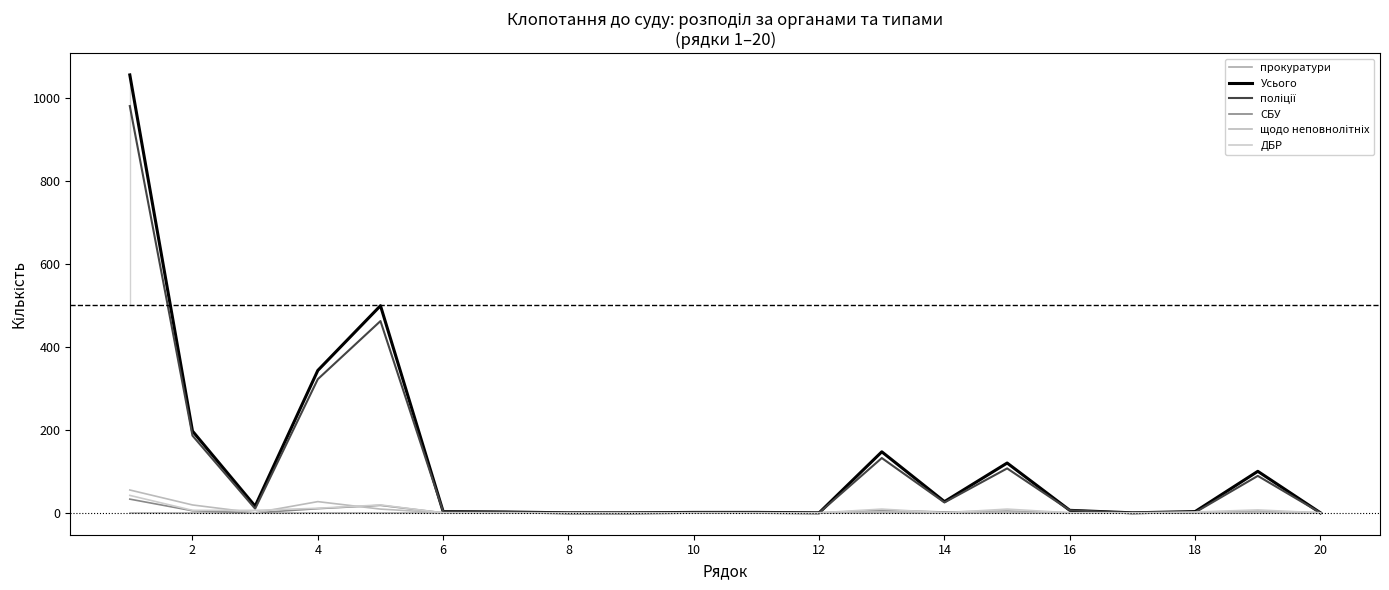

Reading left to right, extract all data points from this chart.

прокуратури: 0	0	0	0	0	0	0	0	0	0	0	0	0	0	0	0	0	0	0	0
Усього: 1055	197	16	343	499	3	2	0	0	1	1	0	147	27	120	6	0	3	100	0
поліції: 980	186	10	322	462	3	2	0	0	1	1	0	132	25	107	6	0	1	89	0
СБУ: 33	5	0	10	18	0	0	0	0	0	0	0	6	2	4	0	0	0	4	0
щодо неповнолітніх: 55	19	0	27	9	0	0	0	0	0	0	0	3	1	2	0	0	0	2	0
ДБР: 42	6	6	11	19	0	0	0	0	0	0	0	9	0	9	0	0	2	7	0